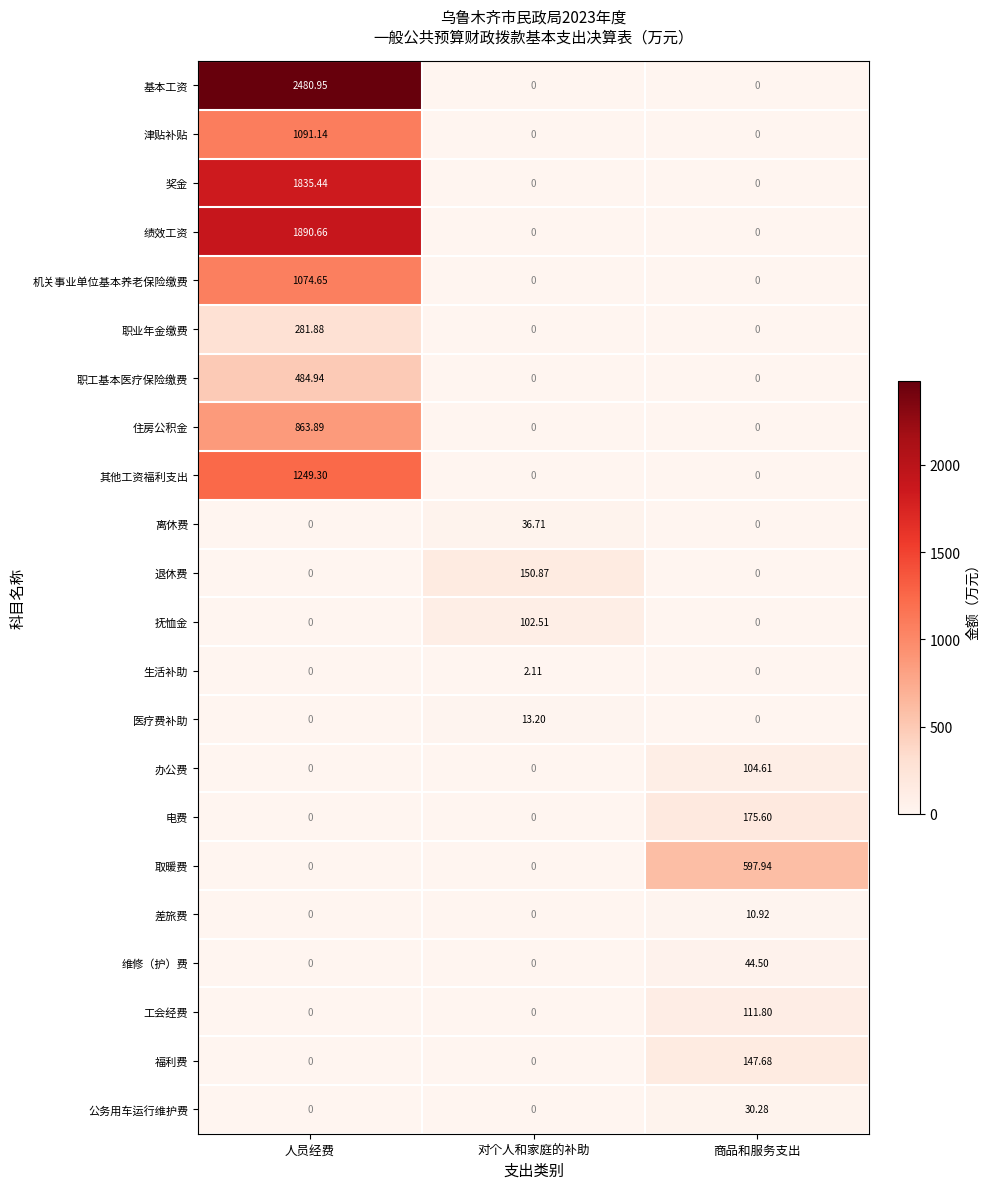

Rank the series by their maximum value, from highest to lowest.

基本工资, 绩效工资, 奖金, 其他工资福利支出, 津贴补贴, 机关事业单位基本养老保险缴费, 住房公积金, 取暖费, 职工基本医疗保险缴费, 职业年金缴费, 电费, 退休费, 福利费, 工会经费, 办公费, 抚恤金, 维修（护）费, 离休费, 公务用车运行维护费, 医疗费补助, 差旅费, 生活补助